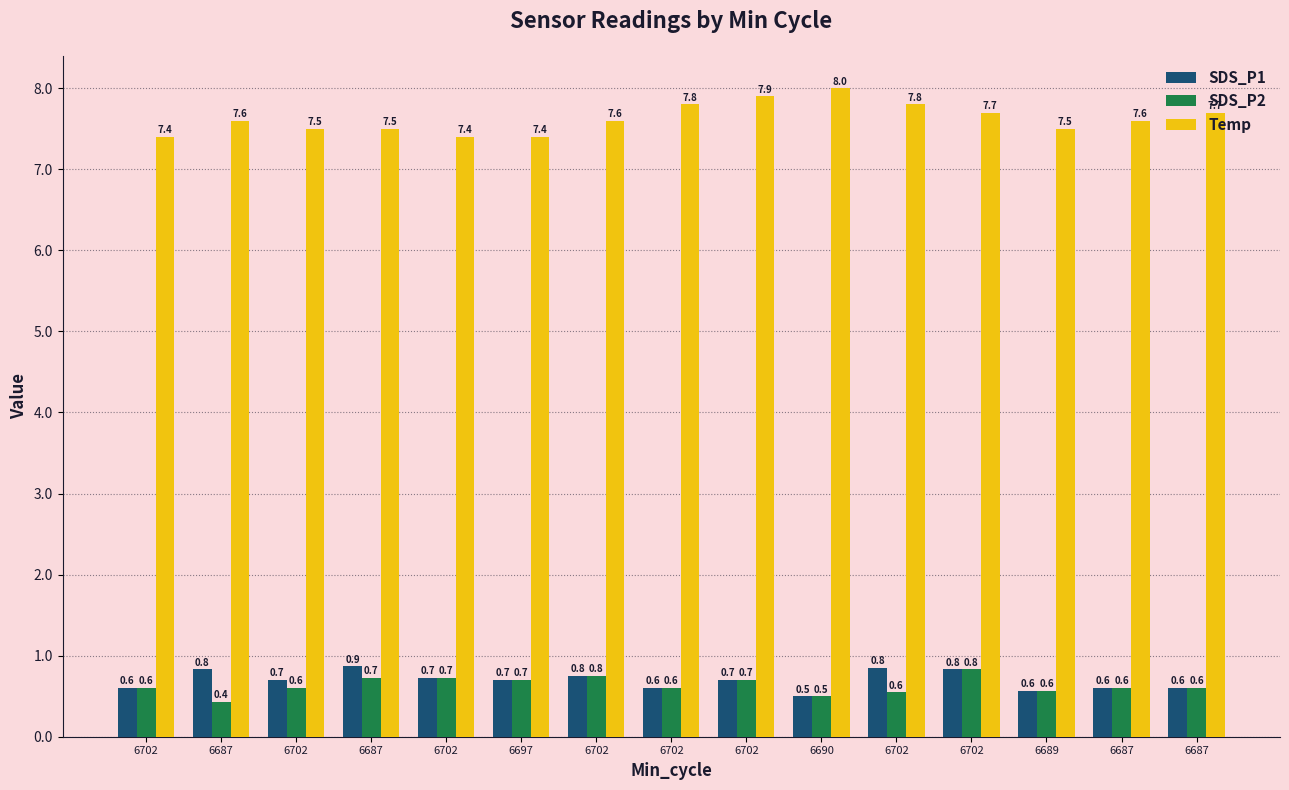

What is the difference between the SDS_P2 values at 6702 and 6702?

0.2